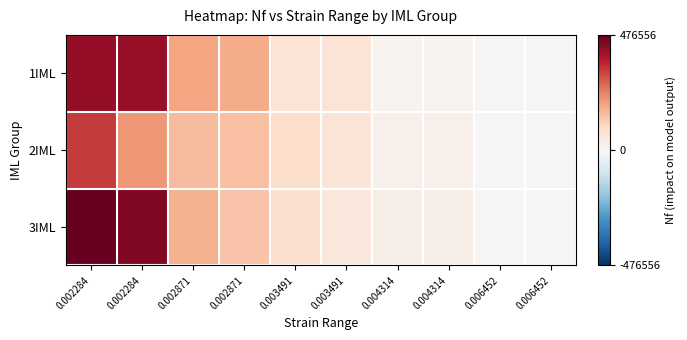

At which category is the sum across all series the highest?

0.002284